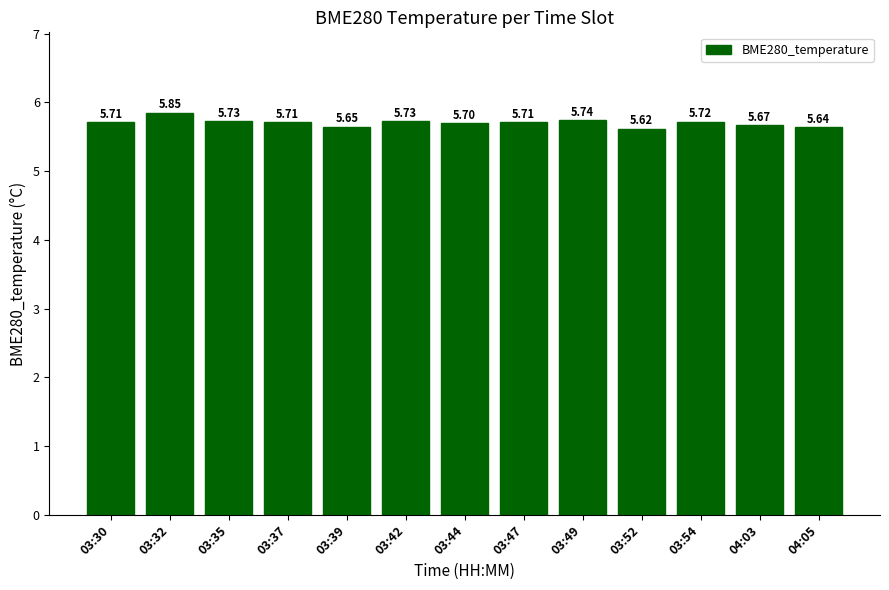

Which has a higher value, 03:54 or 03:47?

03:54